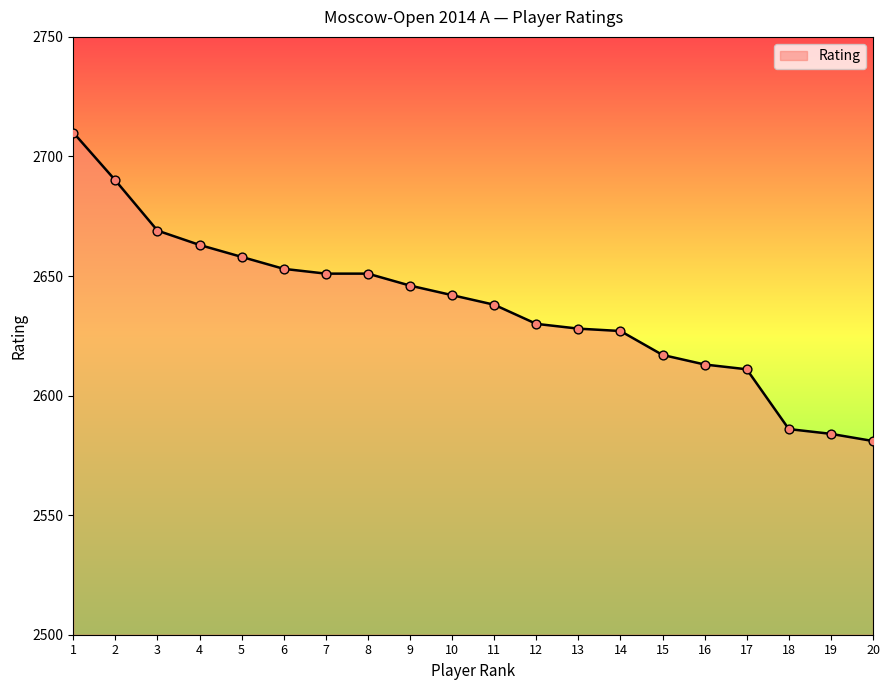

What is the change in value from 12 to 14?

-3